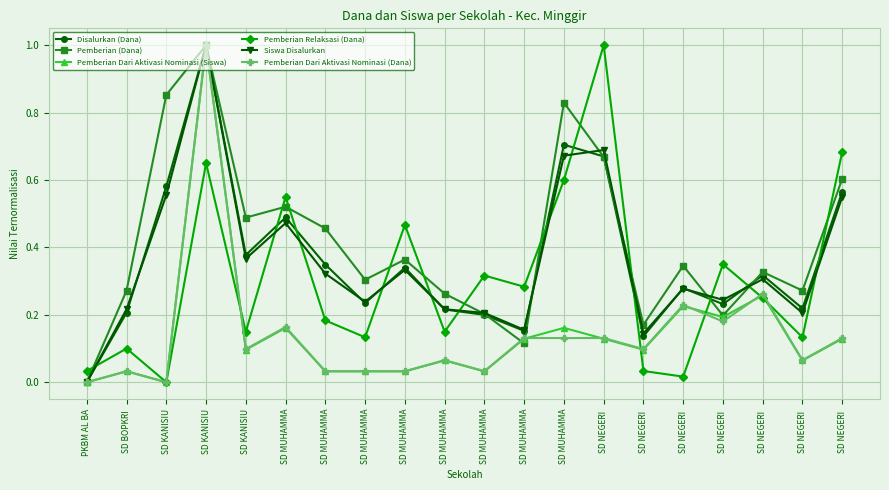

What is the label of the 16th point from the left?

SD NEGERI 